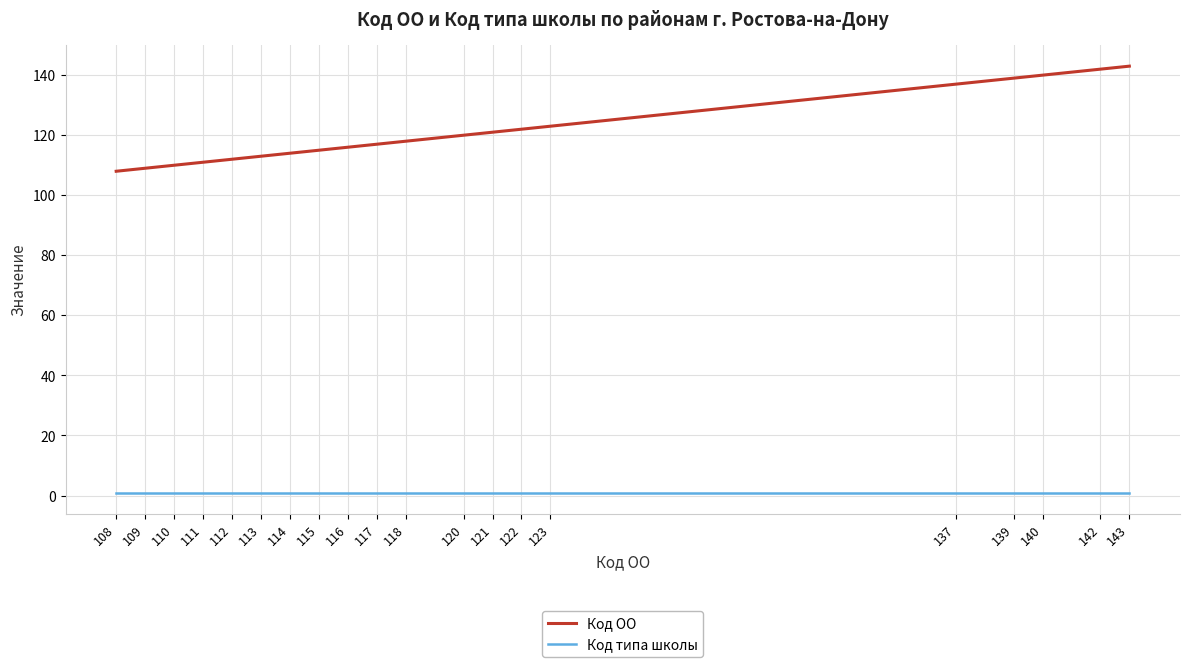

Which series has the largest total across all categories?

Код ОО